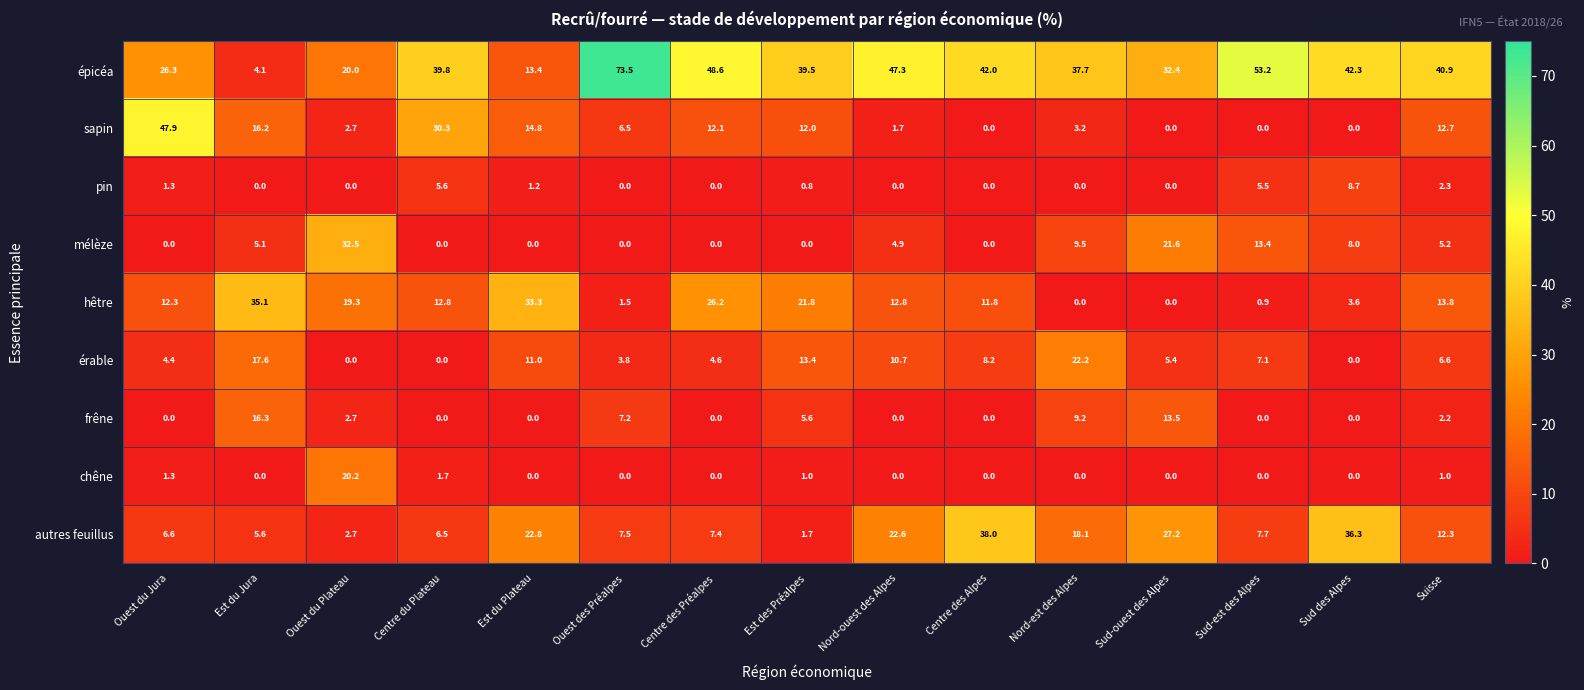

The mélèze series shows 5.1 at Est du Jura. True or false?

True